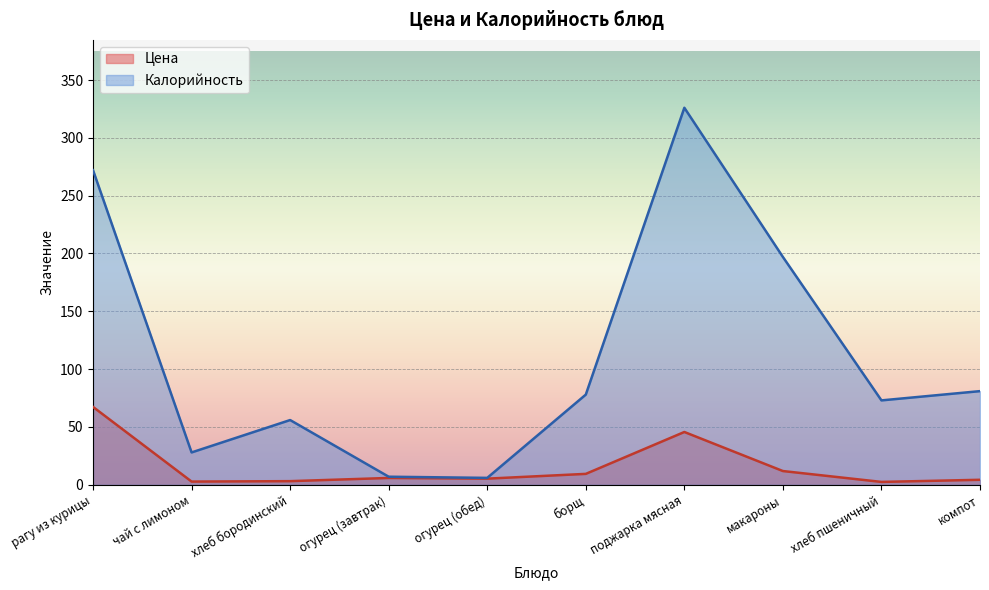

List the series in order of their peak value, lowest first.

Цена, Калорийность